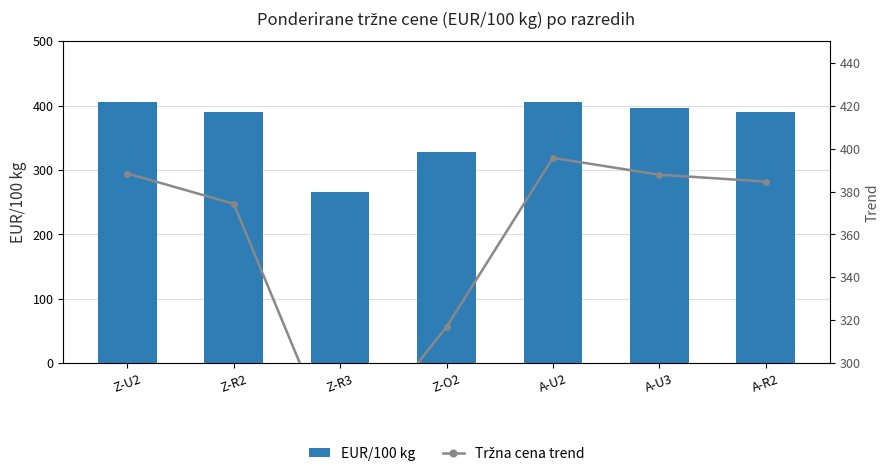

What is the highest value of the Tržna cena trend series?

395.7